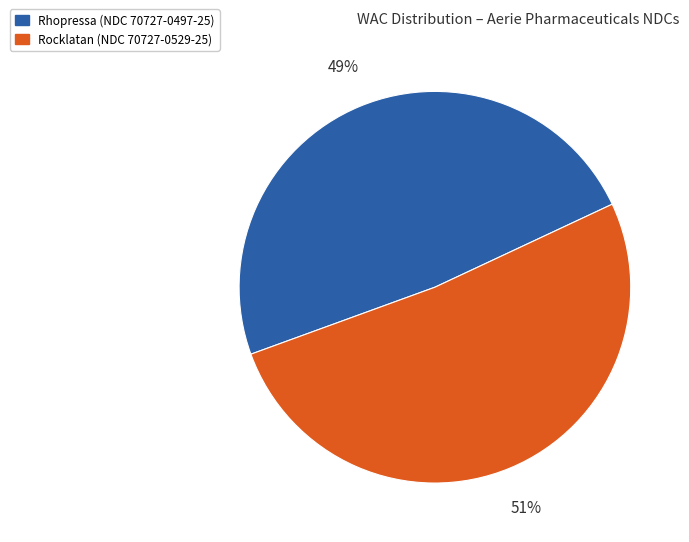

Is there a majority slice in this chart?

Yes